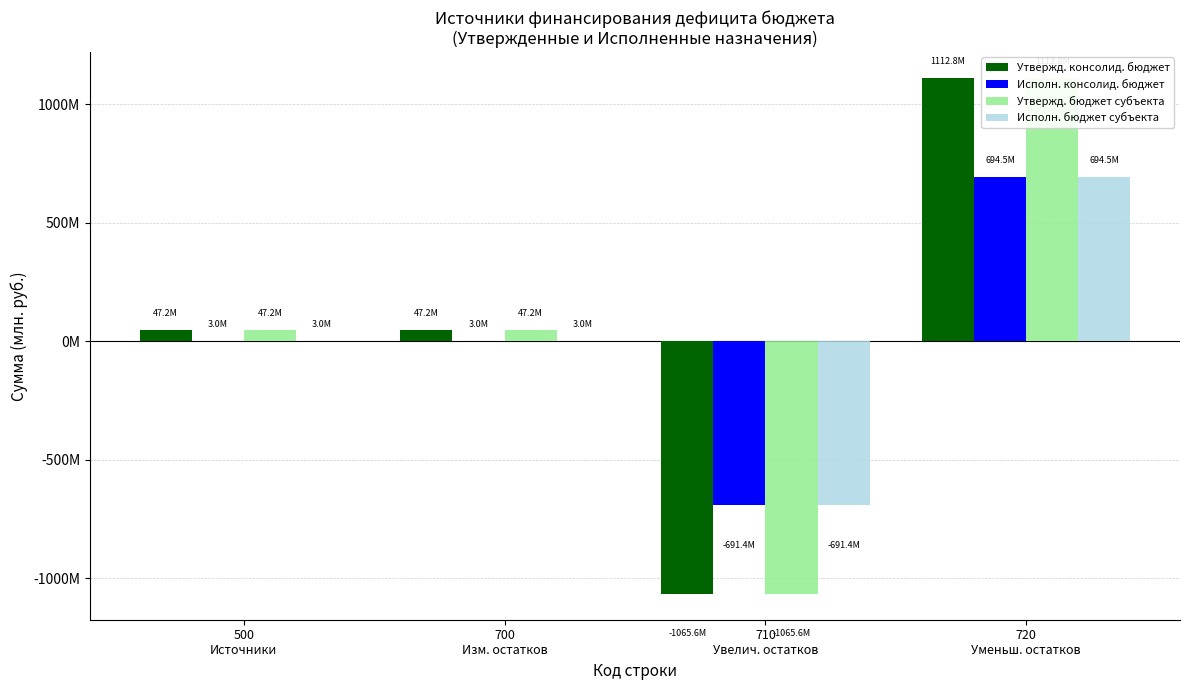

Rank the categories by Утвержд. консолид. бюджет value from lowest to highest.

710
Увелич. остатков, 500
Источники, 700
Изм. остатков, 720
Уменьш. остатков